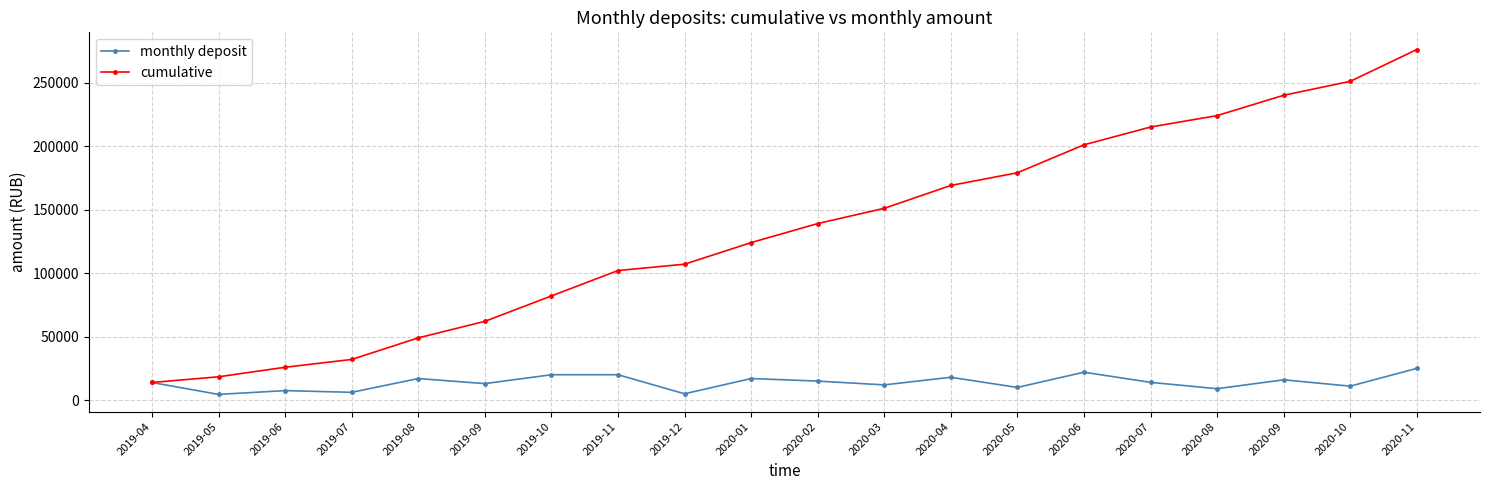

How many data points does each series have?

20